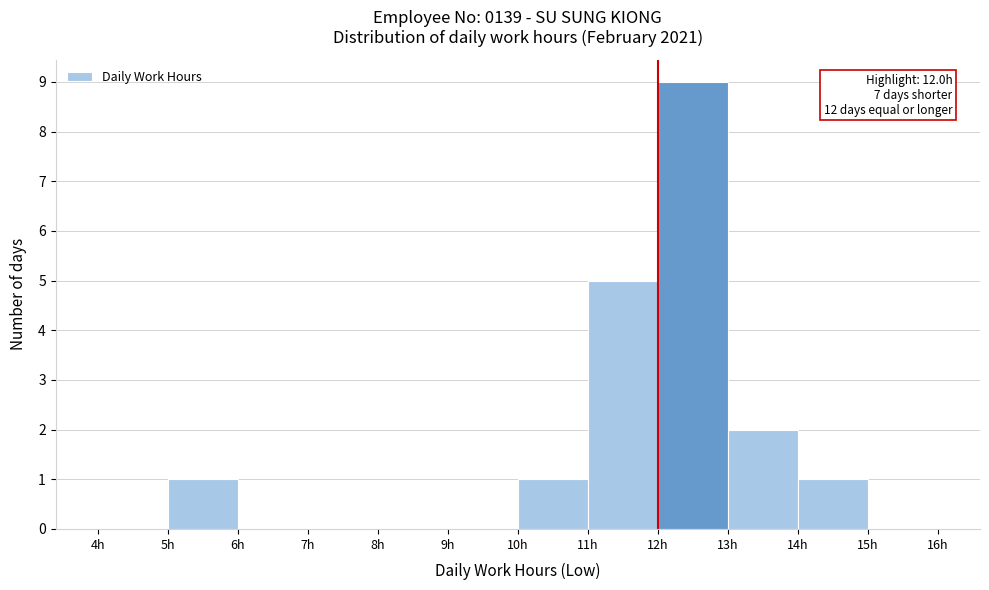

Over which range of the x-axis is the bar tallest?

12 to 13